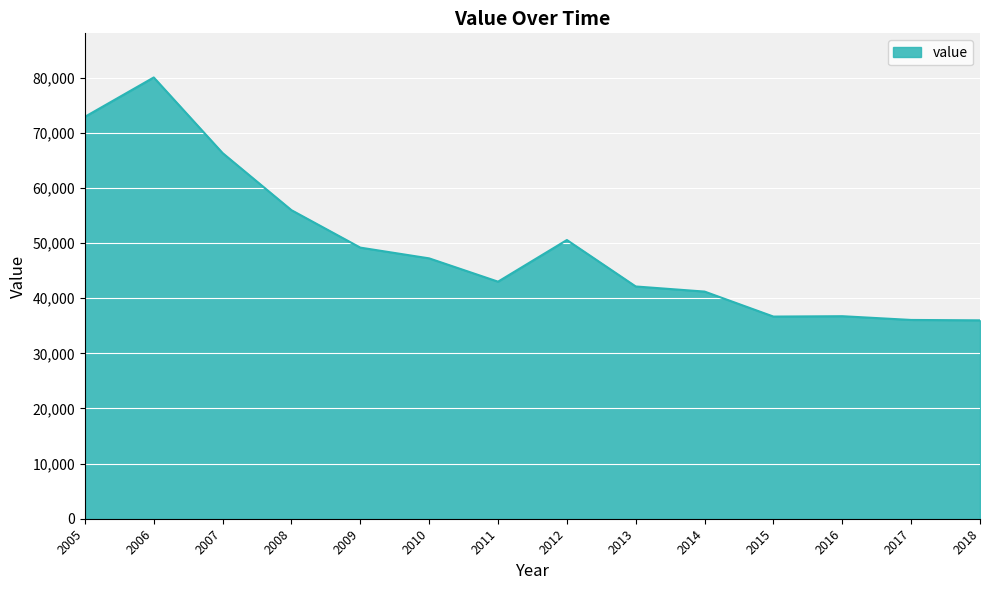

How many interior local peaks (higher than both neighbors) does the data have?

3